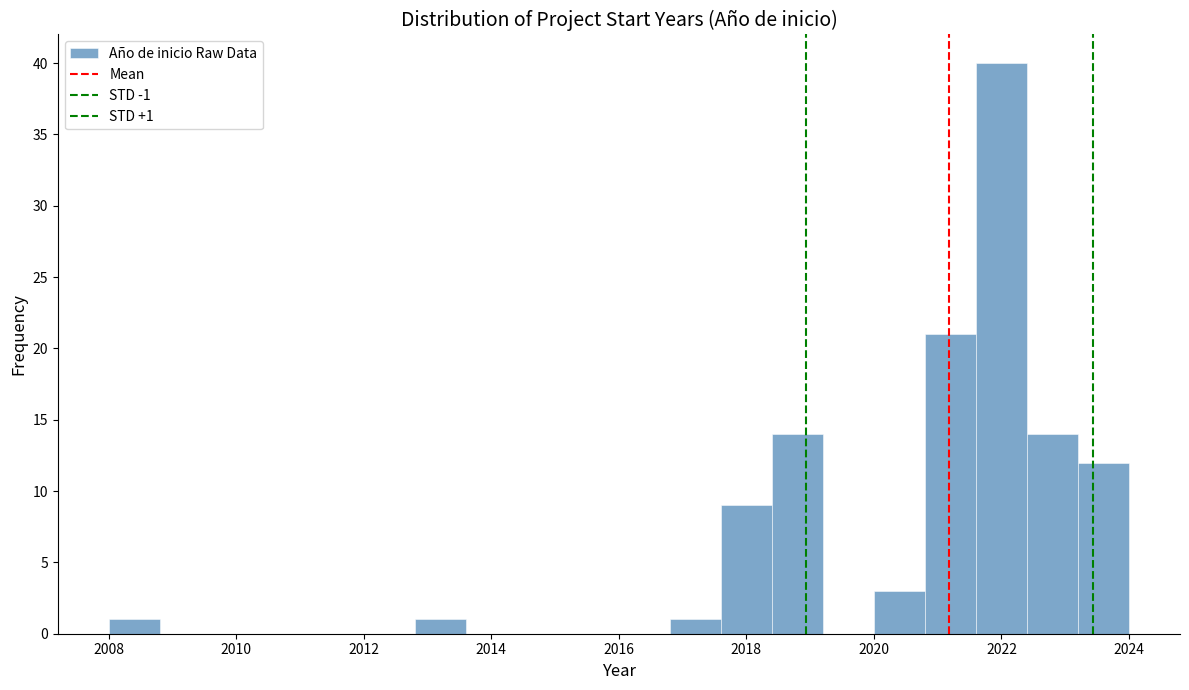

Which range on the x-axis has the tallest bar?

2021.6 to 2022.4